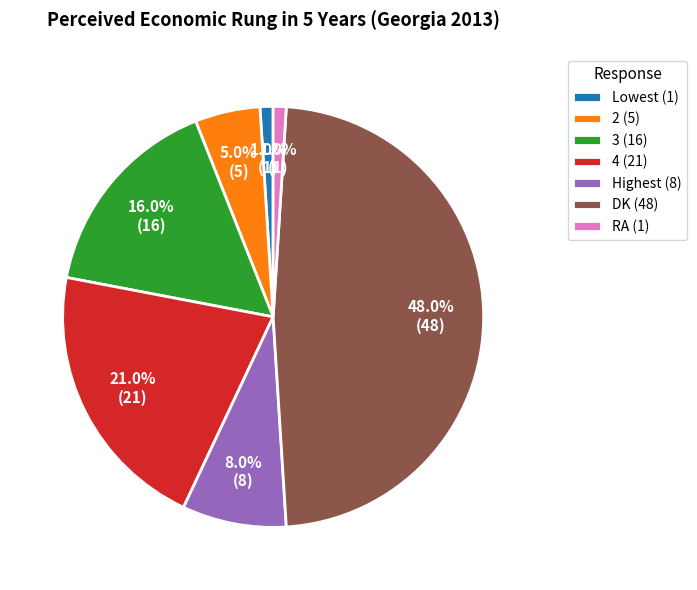

To the nearest percent, what is the combined percentage of 4 and Highest?

29%